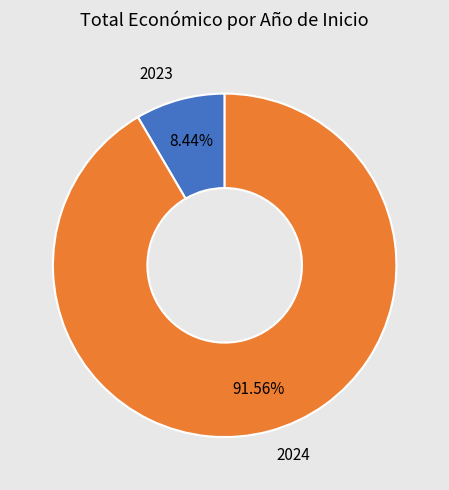

How many segments does this pie chart have?

2